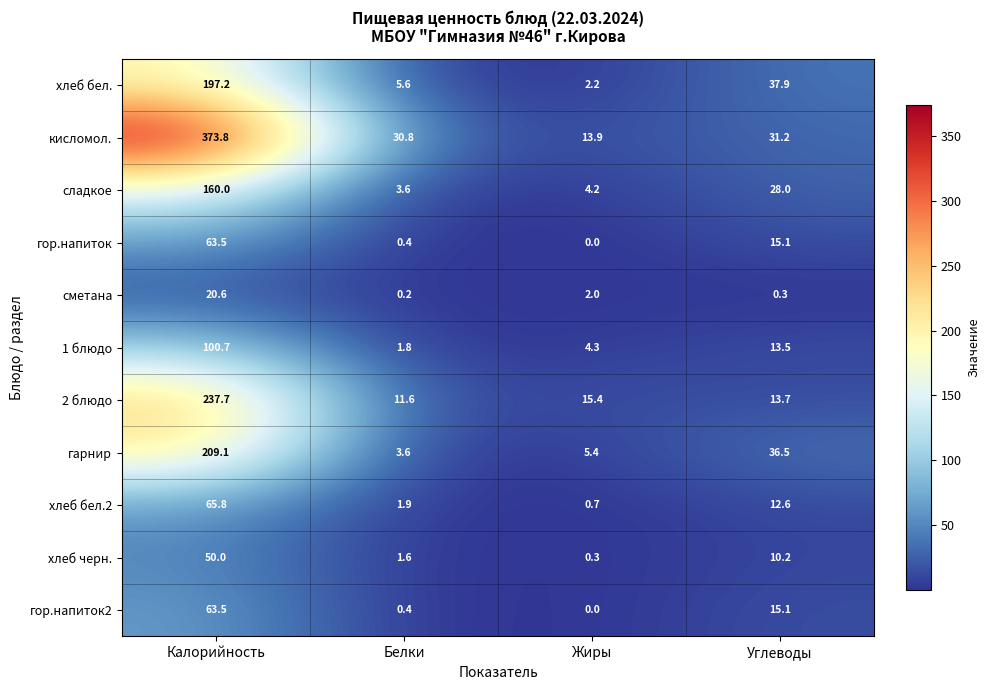

What is the sum of the 2 блюдо values at Белки and Углеводы?

25.3